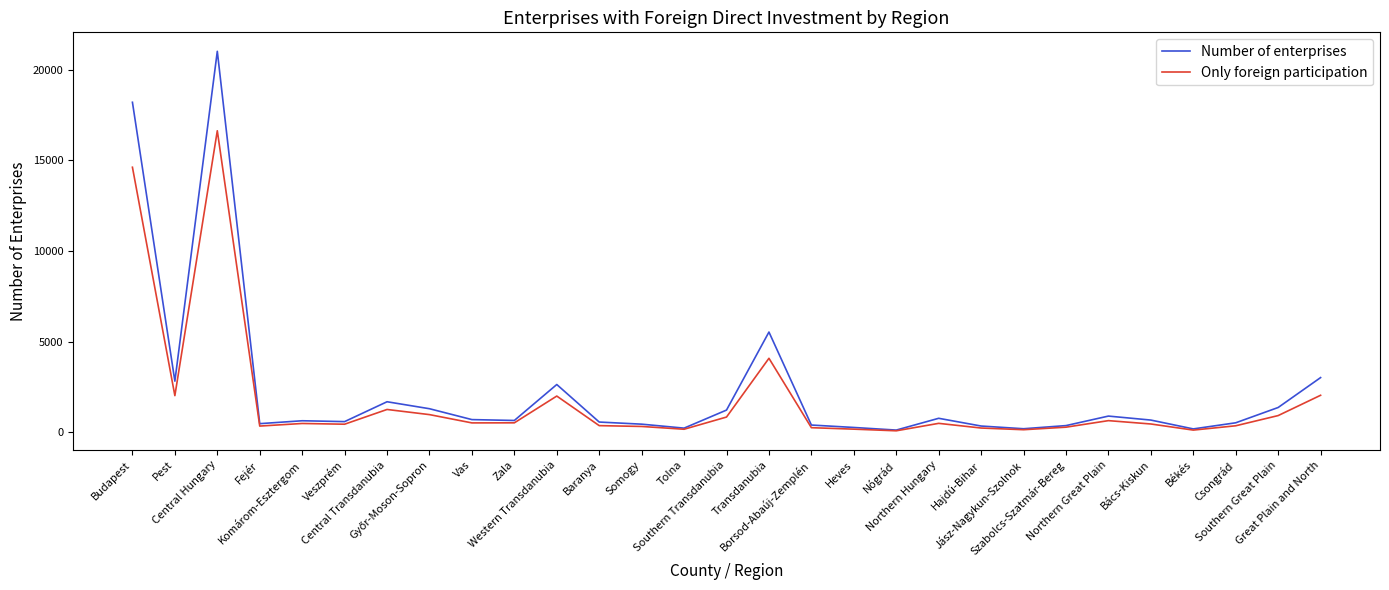

List the series in order of their peak value, highest first.

Number of enterprises, Only foreign participation